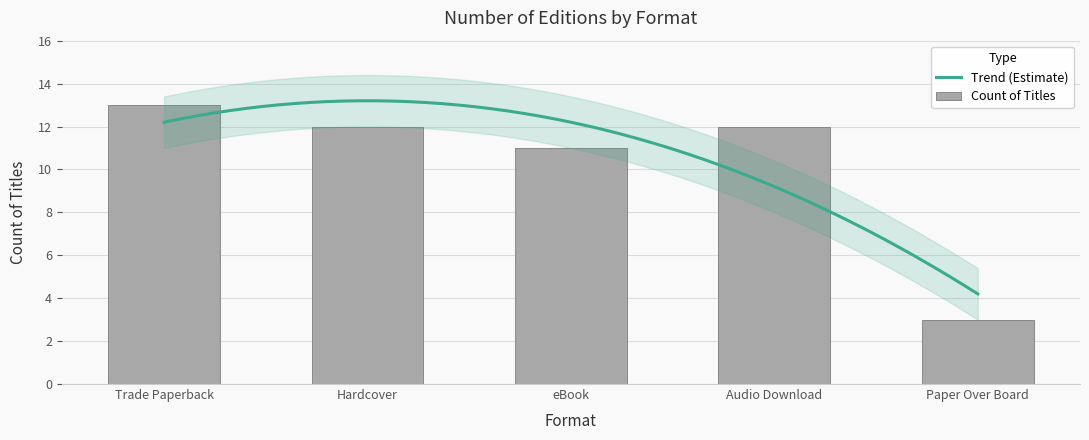

Which label corresponds to the largest value in the chart?

Trade Paperback